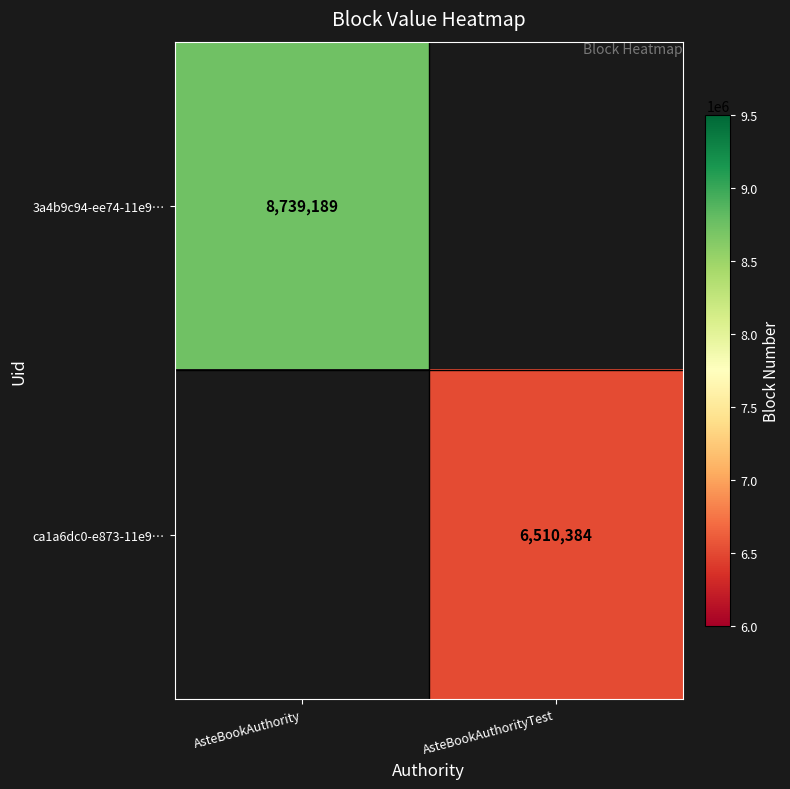

The 3a4b9c94-ee74-11e9… series shows 8739189 at AsteBookAuthority. True or false?

True